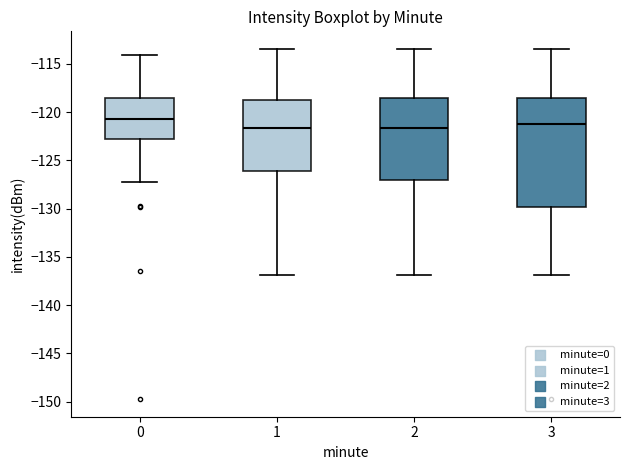

Where does the median line of the box at x = 0 sit on the y-axis? The values are not printed on the chart, so give them approximately, as read against the axis.

-120.5